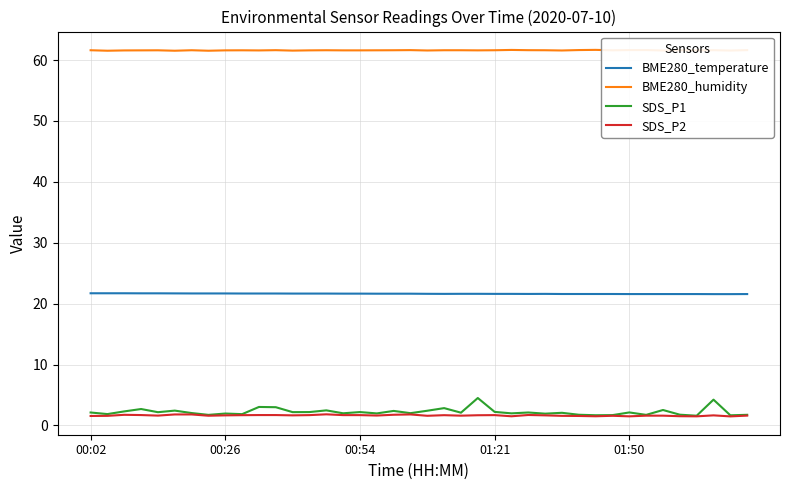

True or false: BME280_humidity and SDS_P1 intersect in this chart.

False